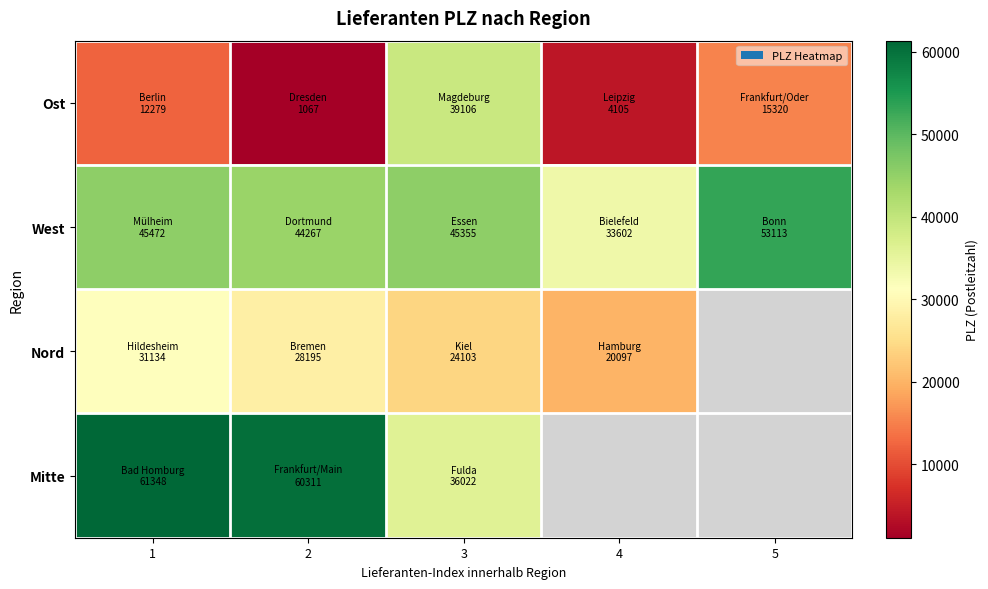

At which label does West first exceed 45355?

1